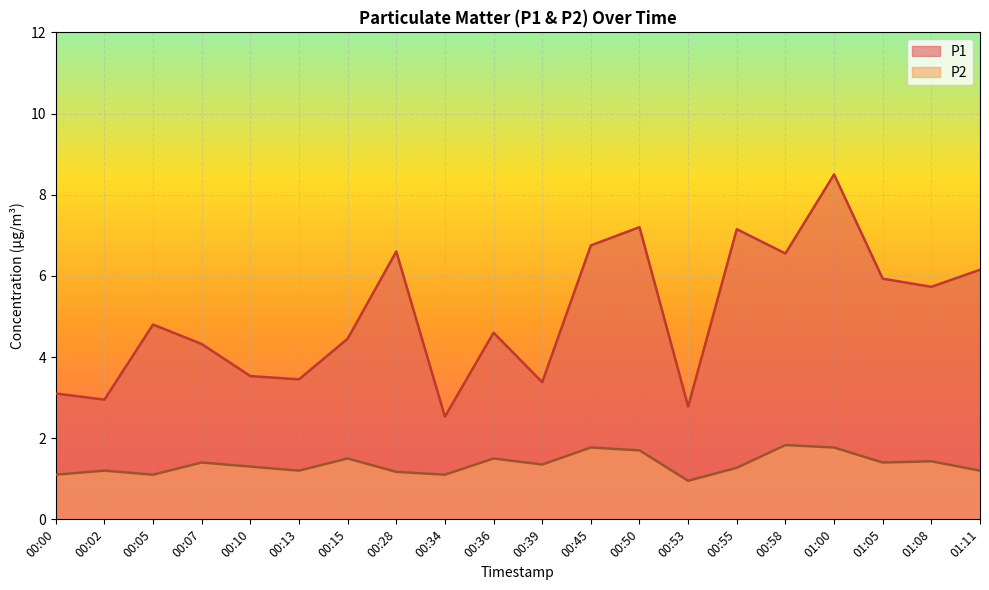

List the labels in order of P1 value, largest first.

01:00, 00:50, 00:55, 00:45, 00:28, 00:58, 01:11, 01:05, 01:08, 00:05, 00:36, 00:15, 00:07, 00:10, 00:13, 00:39, 00:00, 00:02, 00:53, 00:34